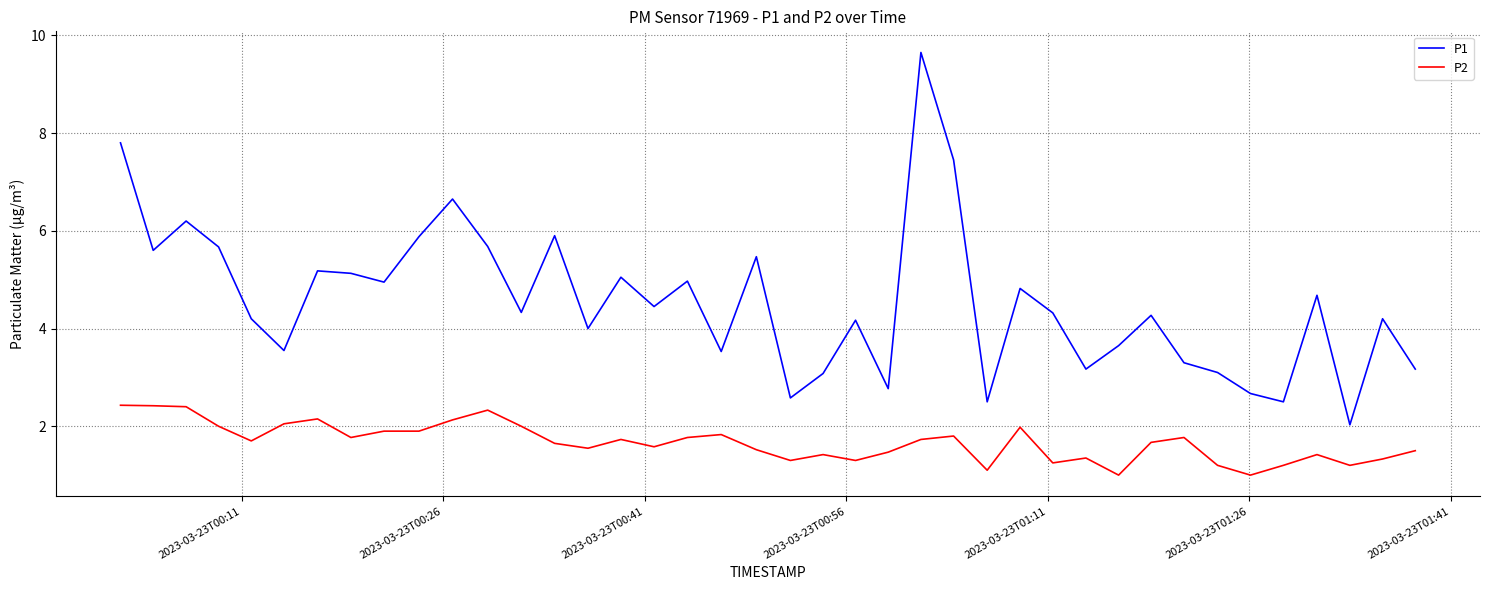

Rank the series by their average value, from lowest to highest.

P2, P1